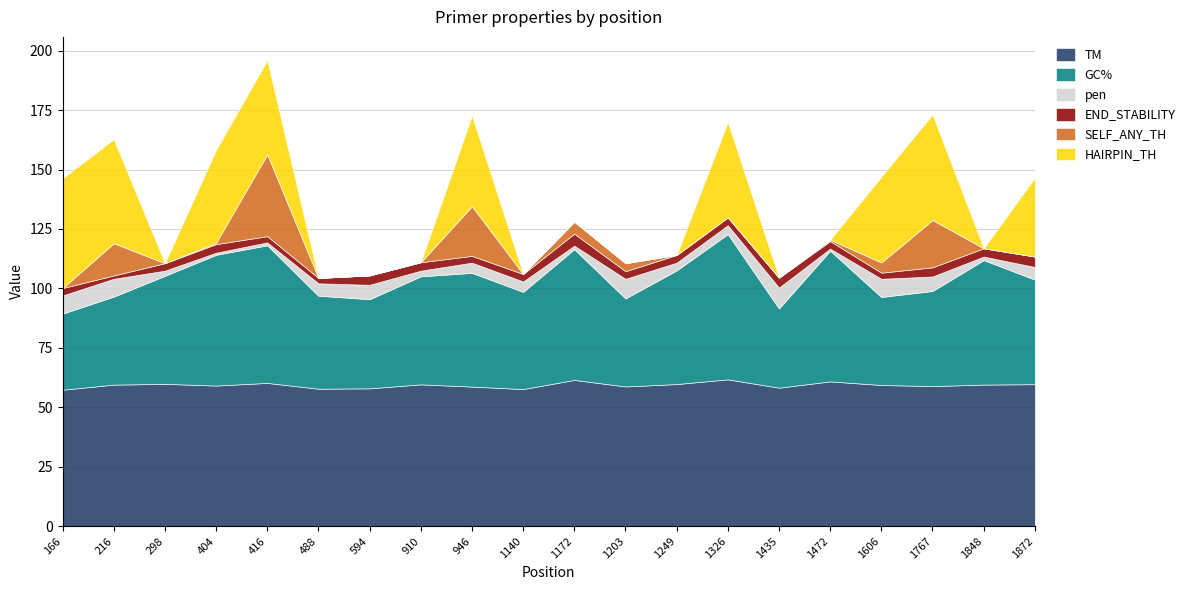

True or false: SELF_ANY_TH and TM intersect in this chart.

False